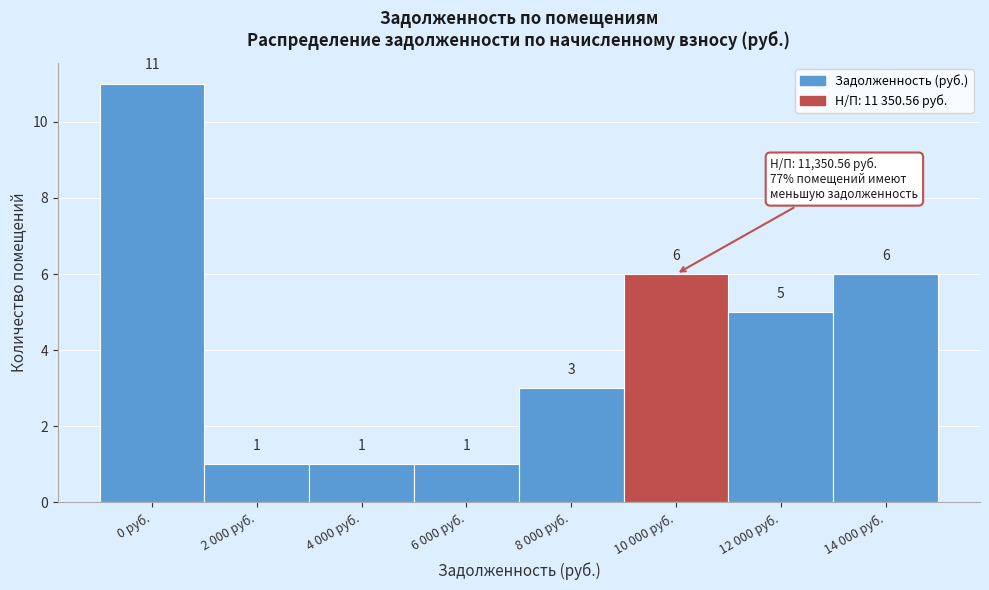

Reading left to right, extract all data points from this chart.

11	1	1	1	3	6	5	6